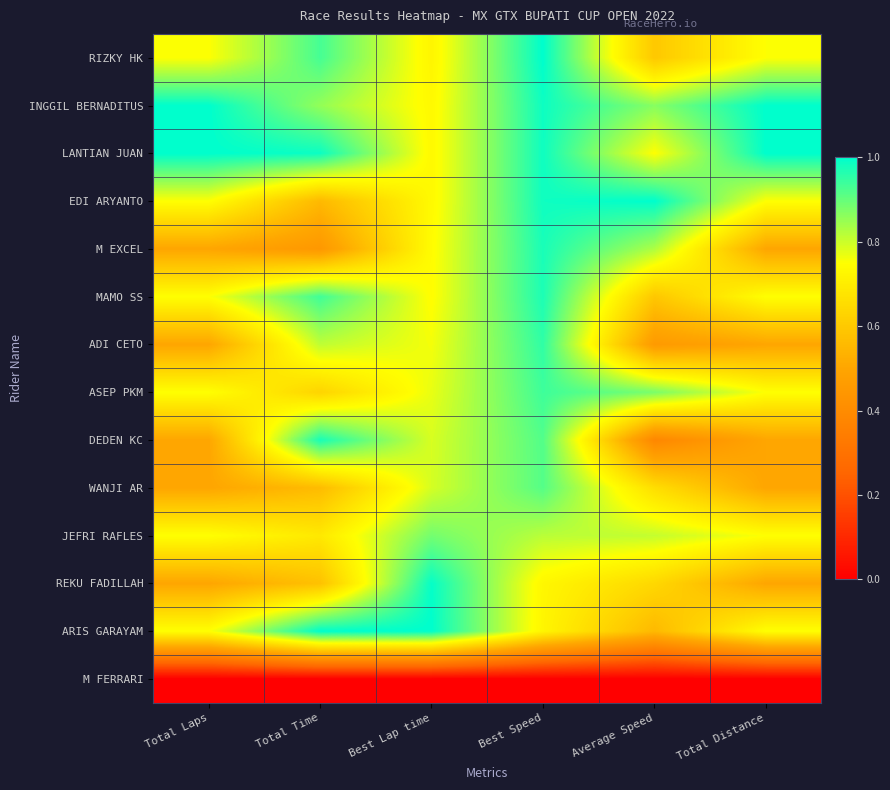

What is the total value across all series at Best Speed?

11.9